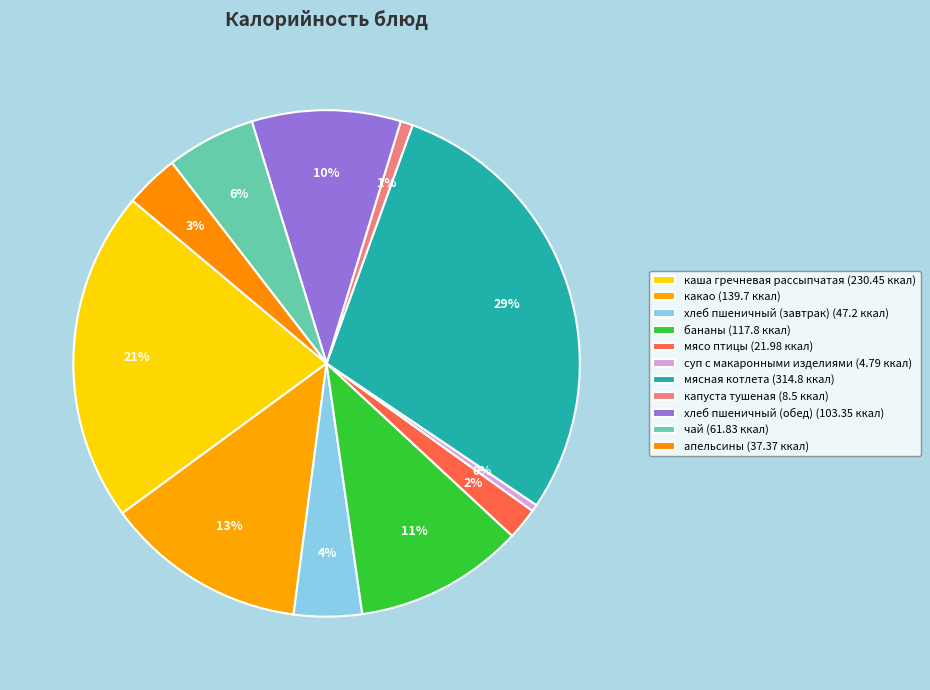

The какао slice represents 6% of the pie. True or false?

False